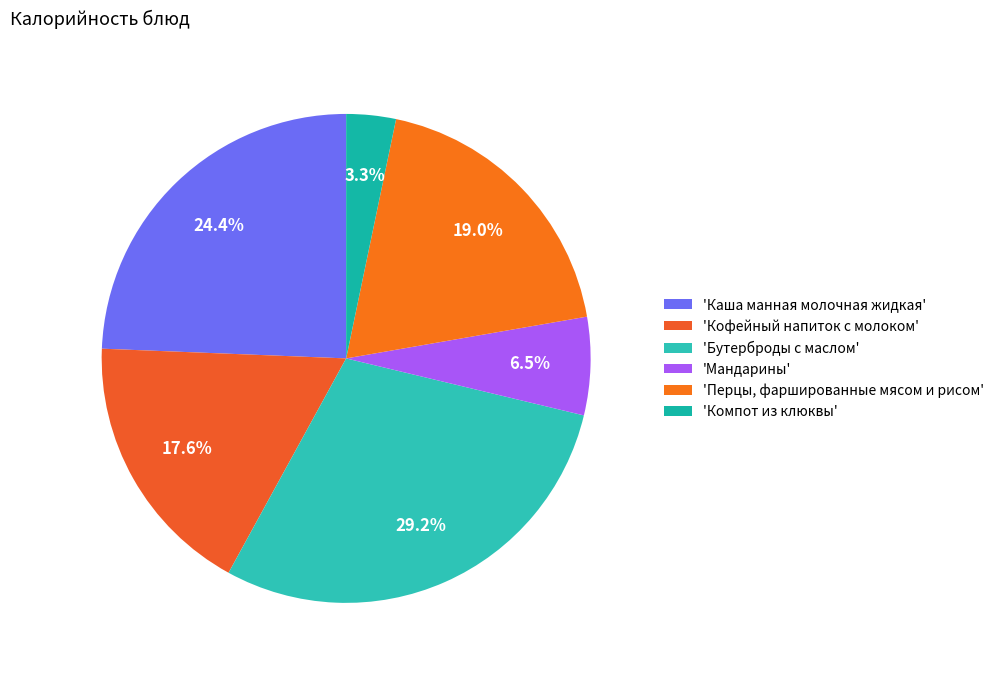

How many segments does this pie chart have?

6